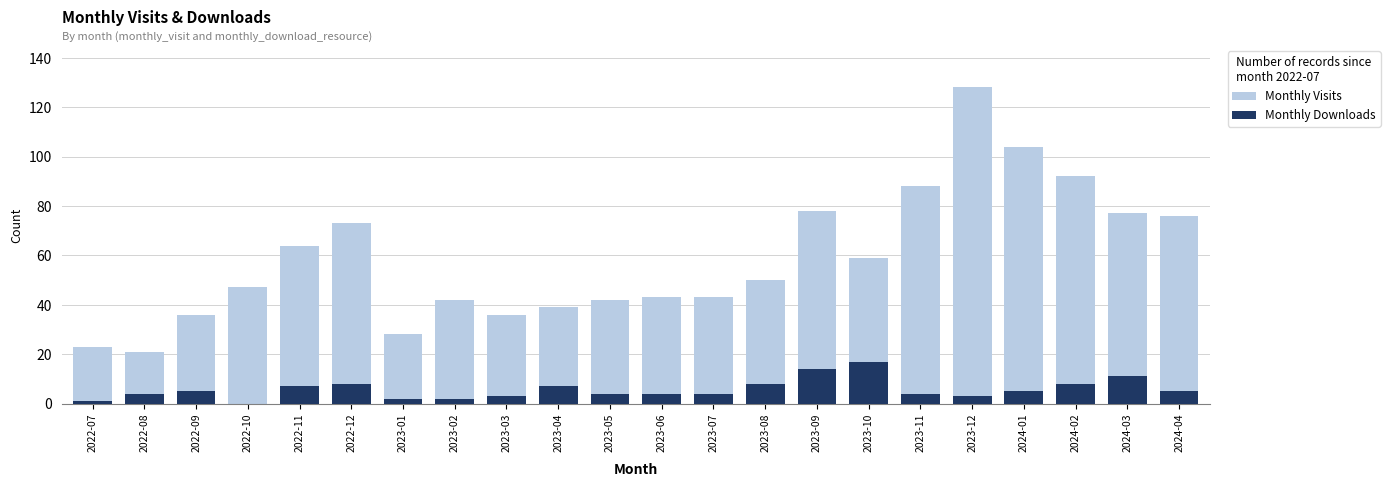

Reading left to right, extract all data points from this chart.

Monthly Visits: 23	21	36	47	64	73	28	42	36	39	42	43	43	50	78	59	88	128	104	92	77	76
Monthly Downloads: 1	4	5	0	7	8	2	2	3	7	4	4	4	8	14	17	4	3	5	8	11	5